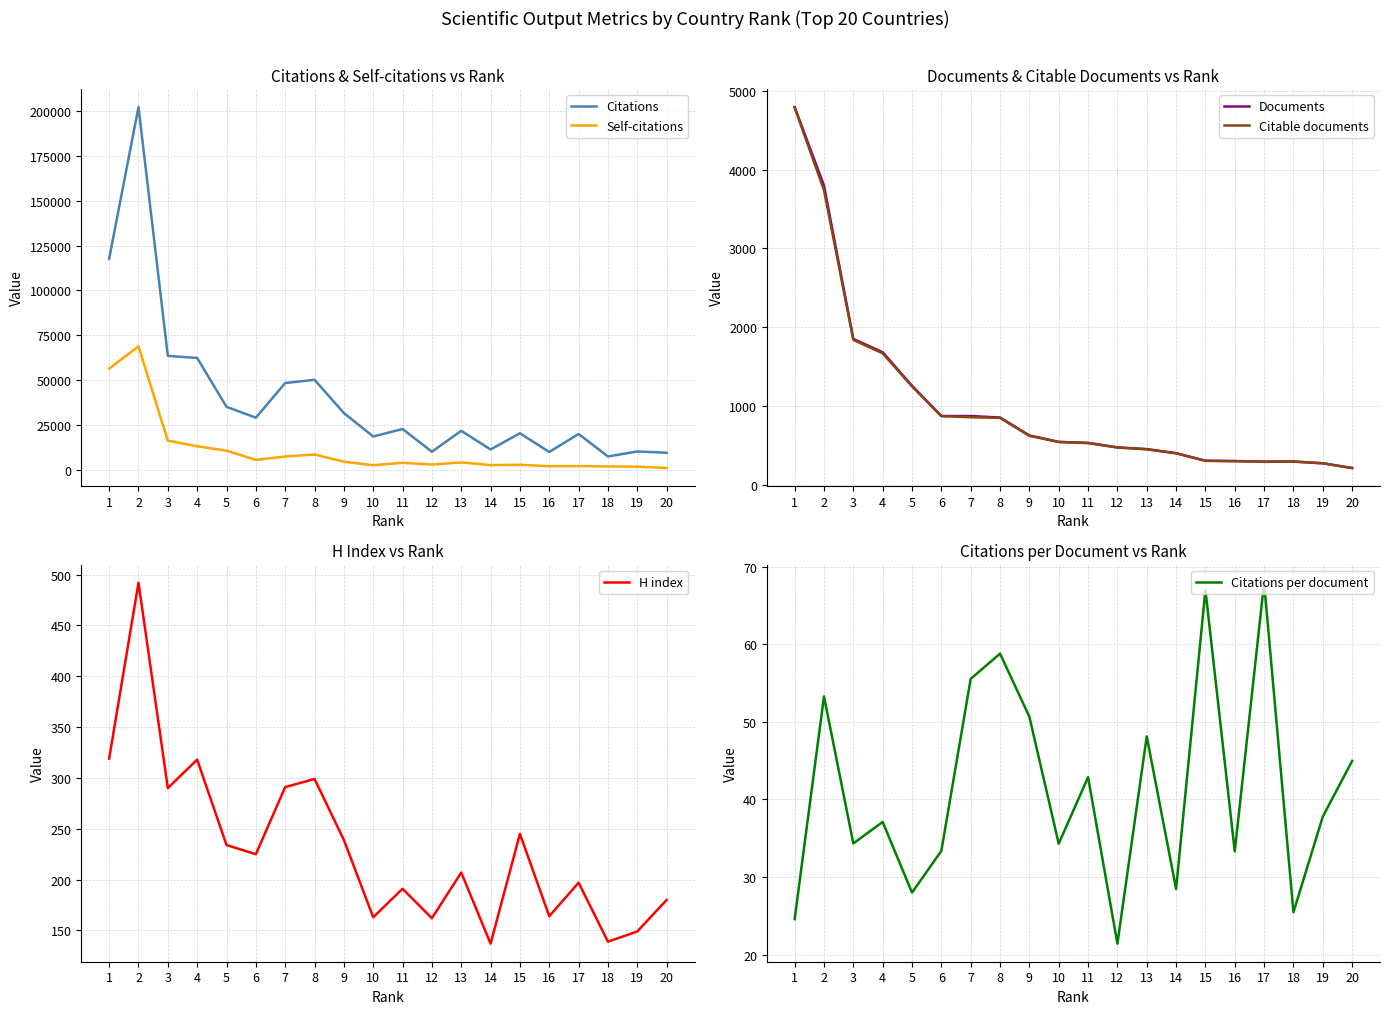

The value of Citations at 9 is 18193.1. True or false?

False